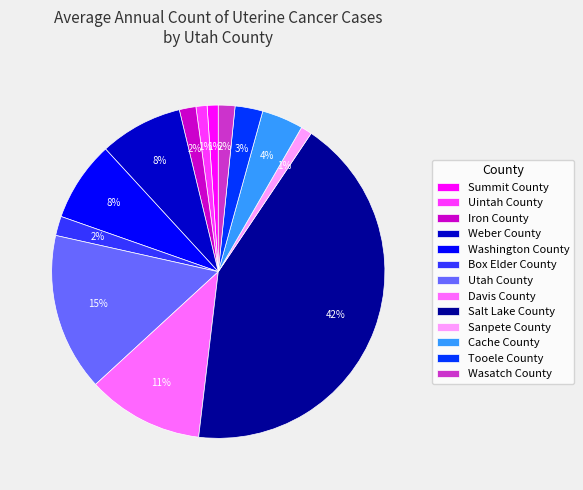

To the nearest percent, what is the combined percentage of Box Elder County and Cache County?

6%